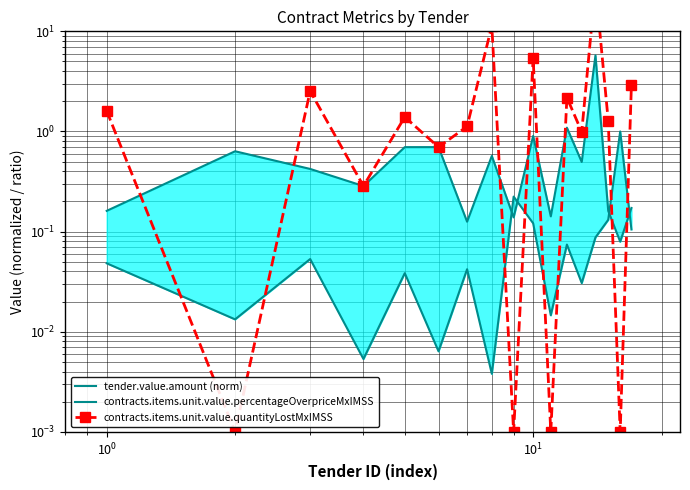

Which series ends up on top after the final intersection of contracts.items.unit.value.percentageOverpriceMxIMSS and contracts.items.unit.value.quantityLostMxIMSS?

contracts.items.unit.value.quantityLostMxIMSS